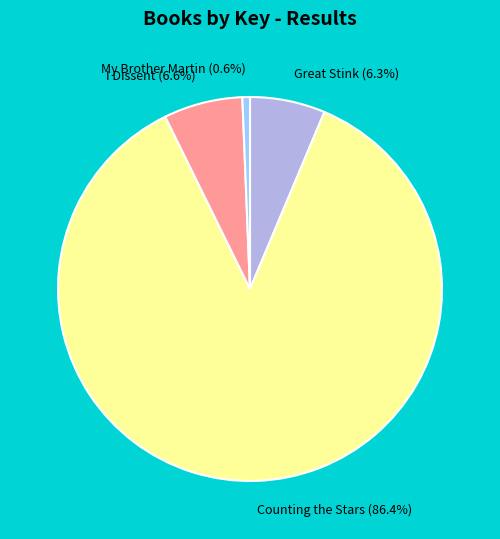

Count the number of slices in the pie.

4